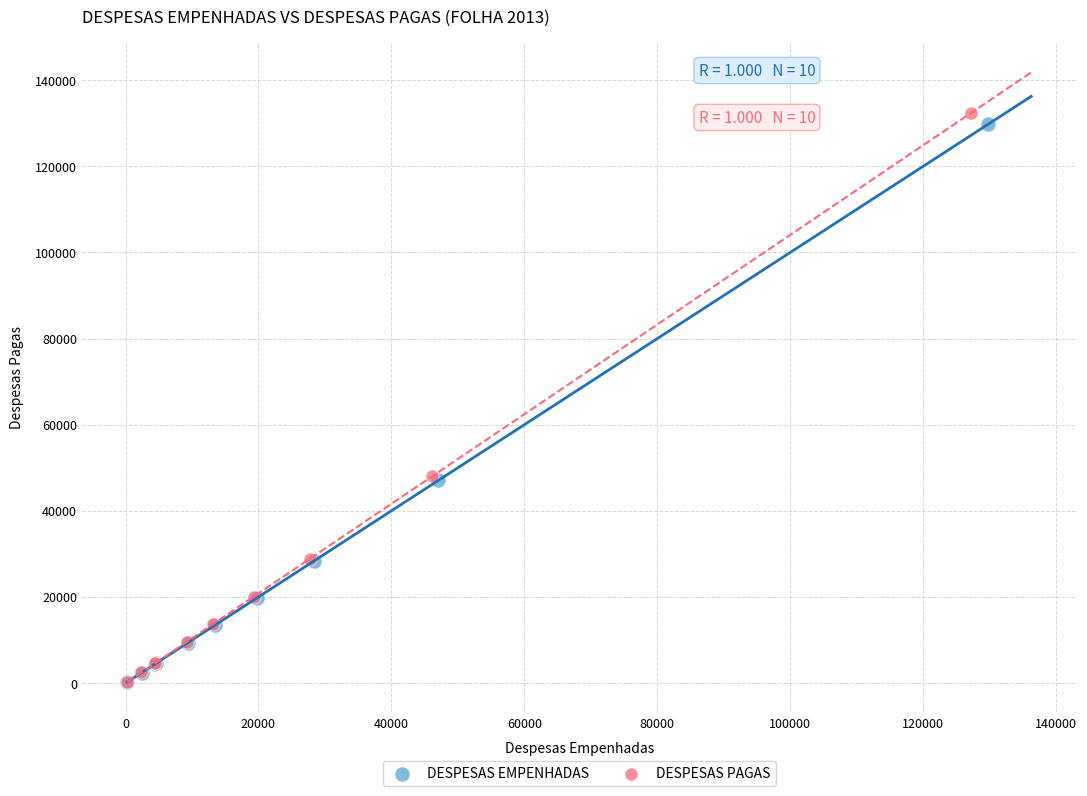

What are all the series names shown in the legend?

DESPESAS EMPENHADAS, DESPESAS PAGAS